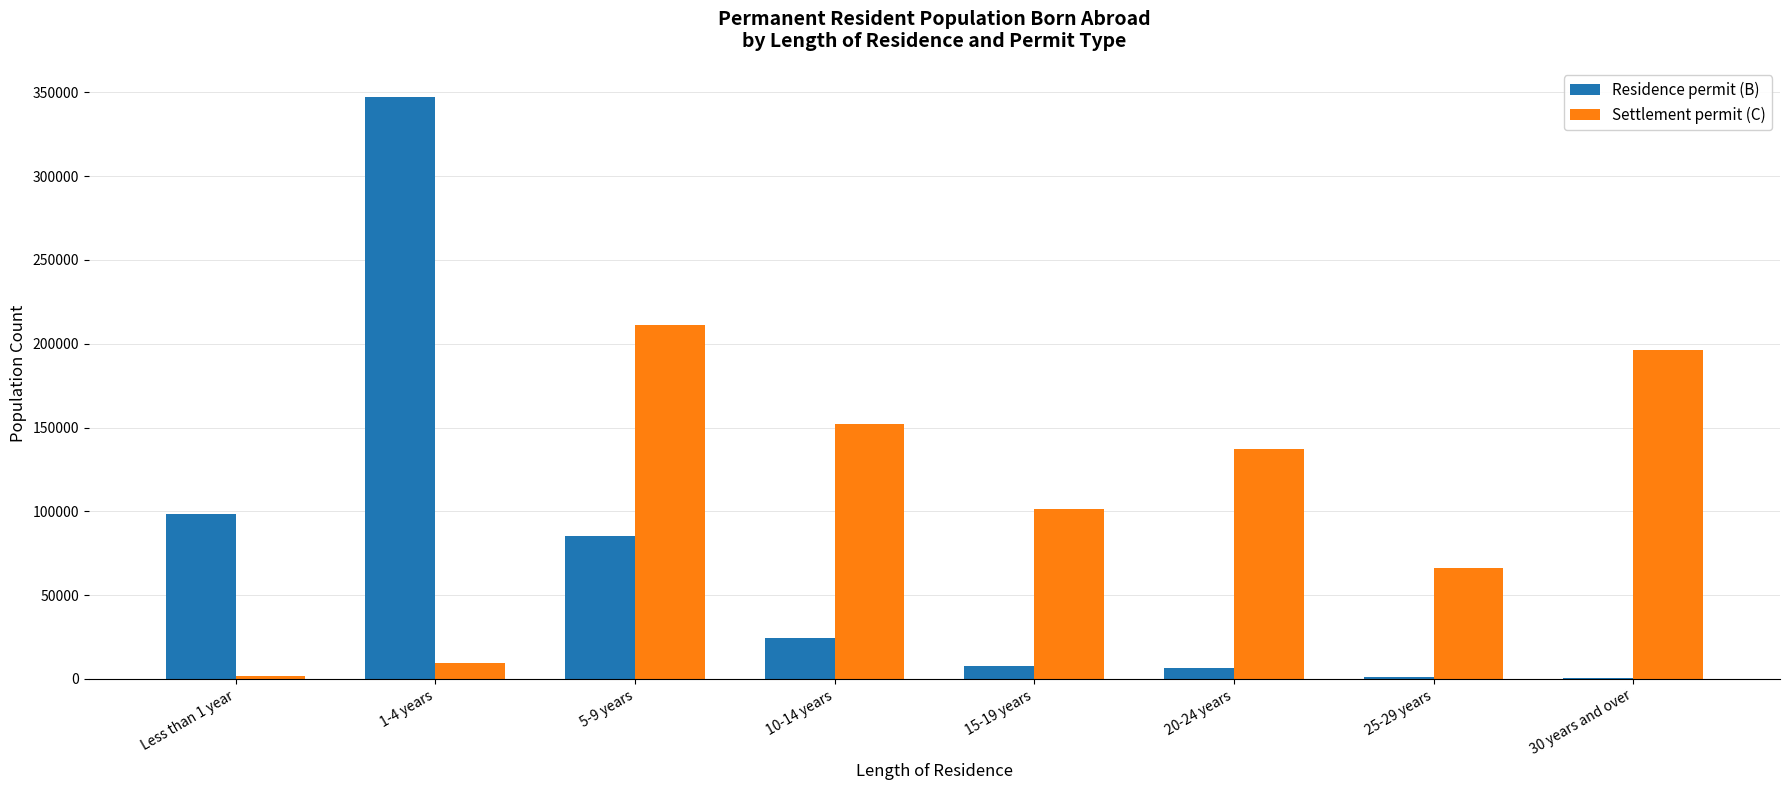

Between 5-9 years and 10-14 years, which series saw the biggest shift?

Residence permit (B)